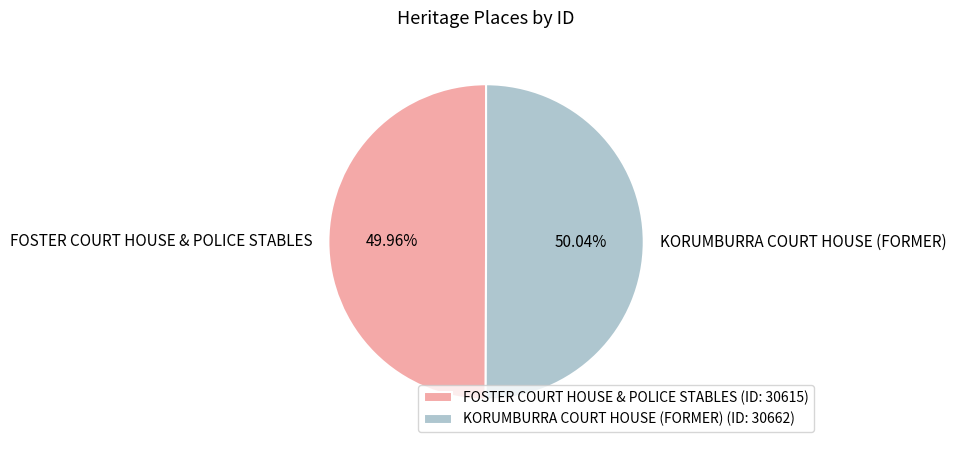

To the nearest percent, what percentage of the pie is FOSTER COURT HOUSE & POLICE STABLES?

50%